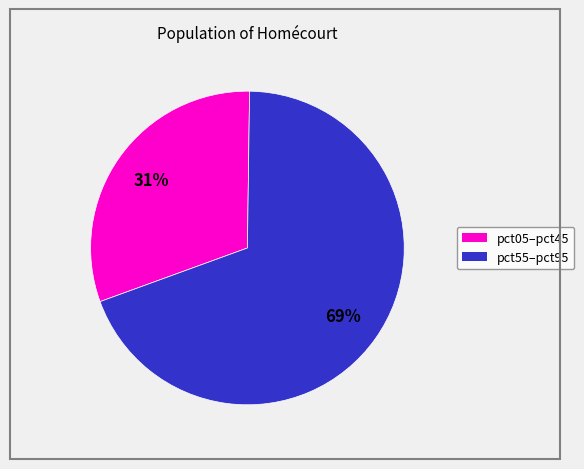

To the nearest percent, what is the average slice percentage?

50%